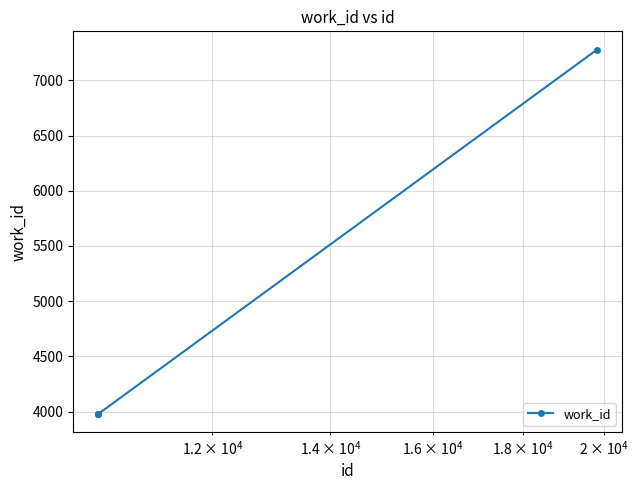

What is the smallest value displayed?

3981